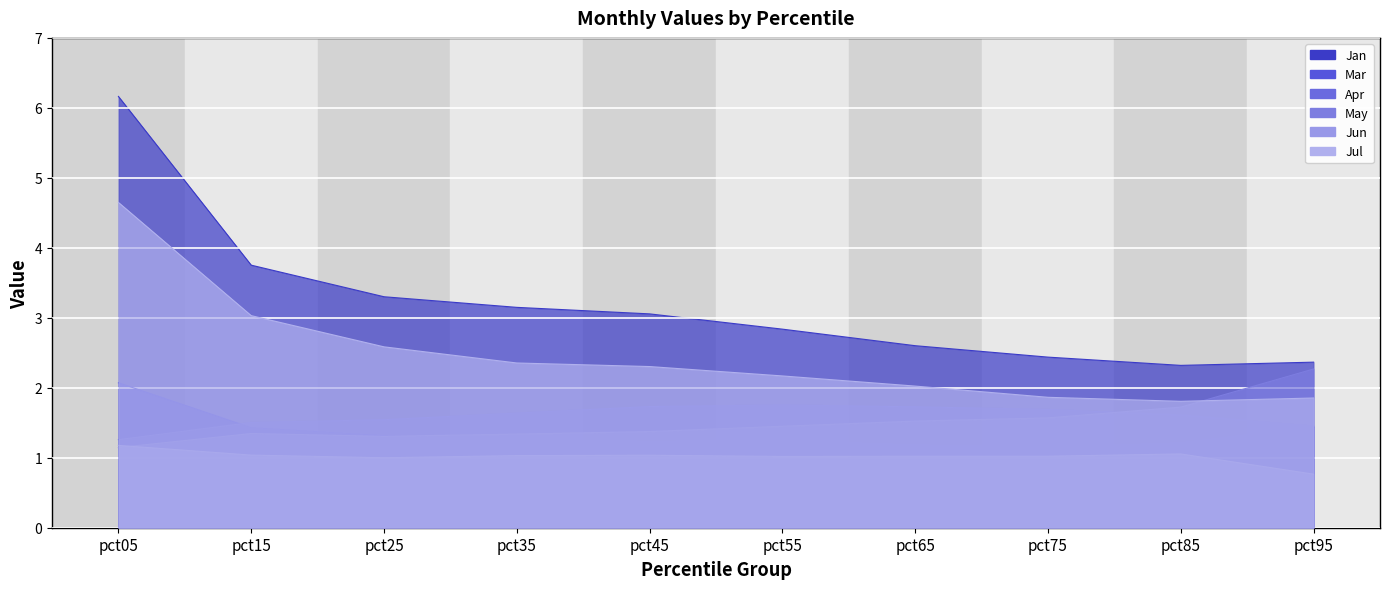

At which category is the sum across all series the highest?

pct05